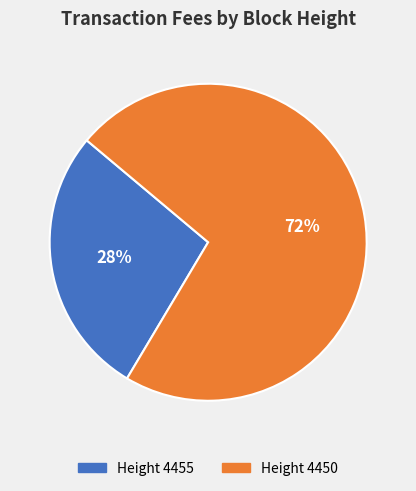

How many segments does this pie chart have?

2